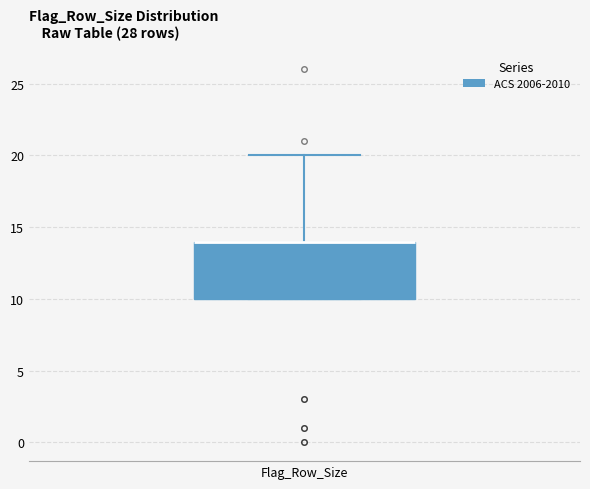

Where is the lower edge of the box for Flag_Row_Size on the y-axis? The values are not printed on the chart, so give them approximately, as read against the axis.

10